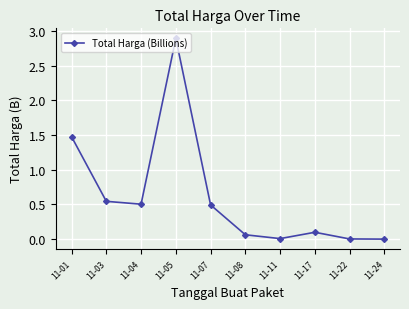

Is it true that the value at 11-22 is 0.0?

True